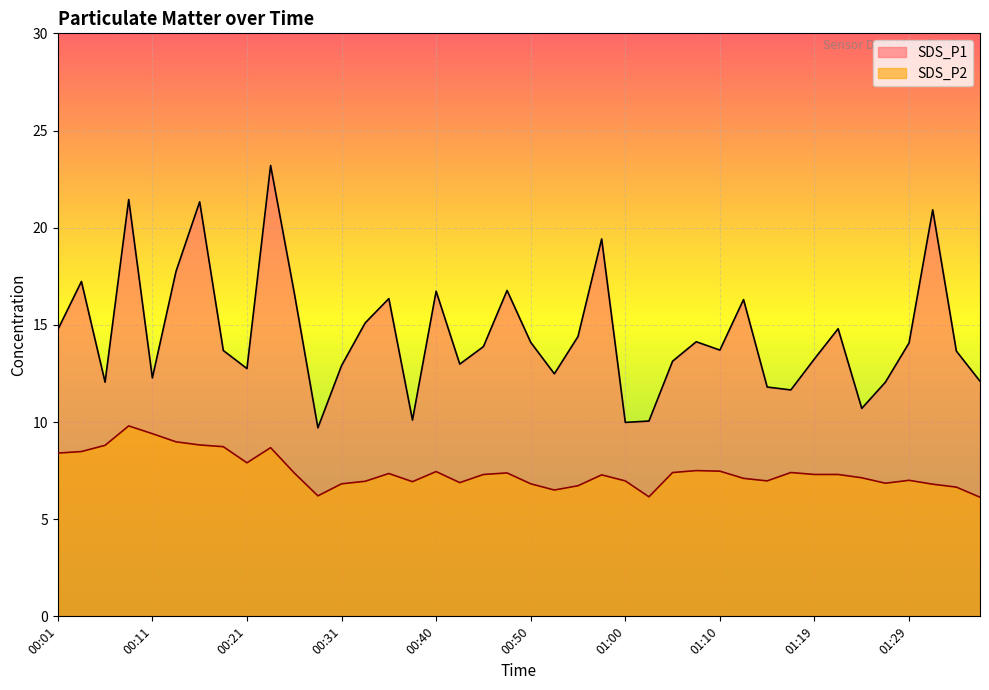

At which category does SDS_P1 reach its first local peak?

00:03